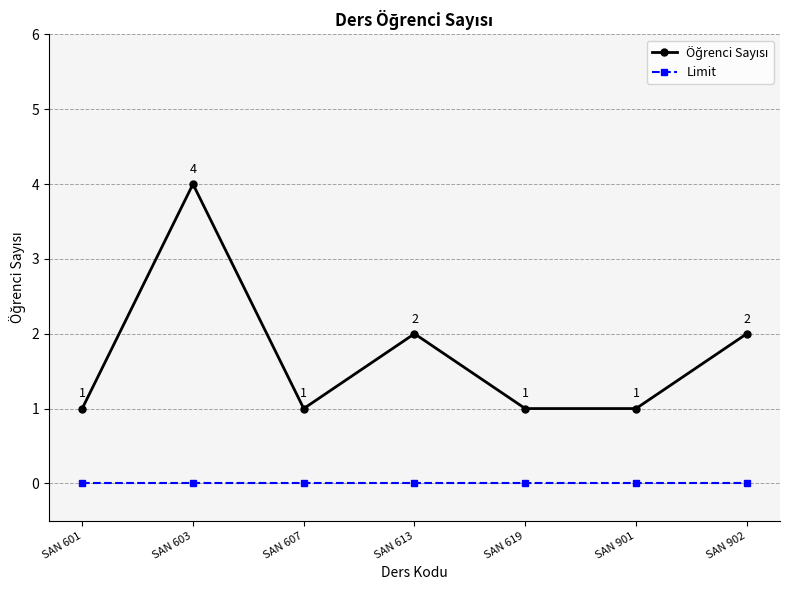

True or false: Limit has more than 2 points higher than both neighbors.

False